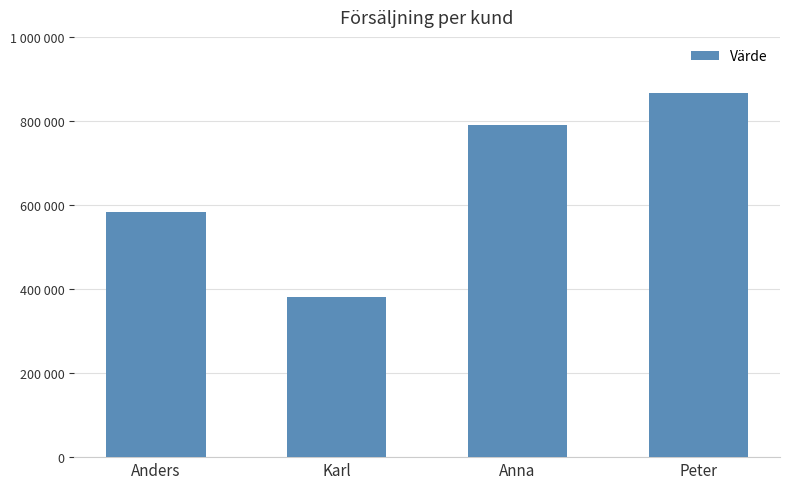

True or false: the data shows 380870 at Karl.

True